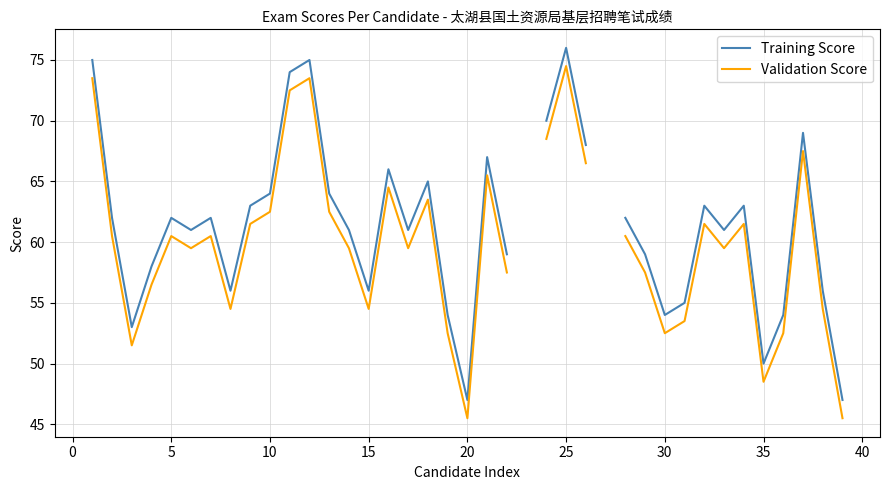

At how many categories does at least one series exceed 74?

3